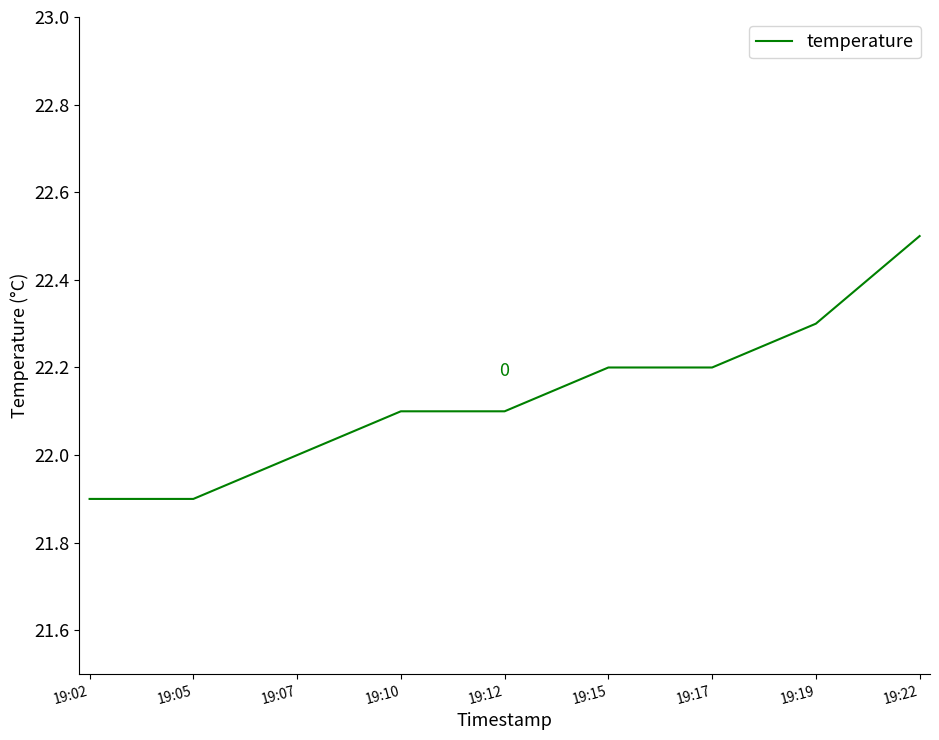

Reading left to right, list all the values displayed in this chart.

19:02=21.9	19:05=21.9	19:07=22.0	19:10=22.1	19:12=22.1	19:15=22.2	19:17=22.2	19:19=22.3	19:22=22.5